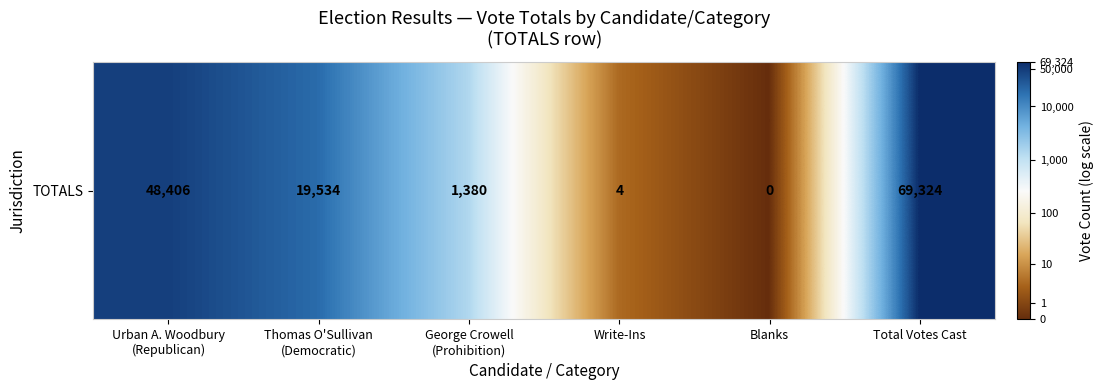

True or false: the data shows 0.0 at Blanks.

True